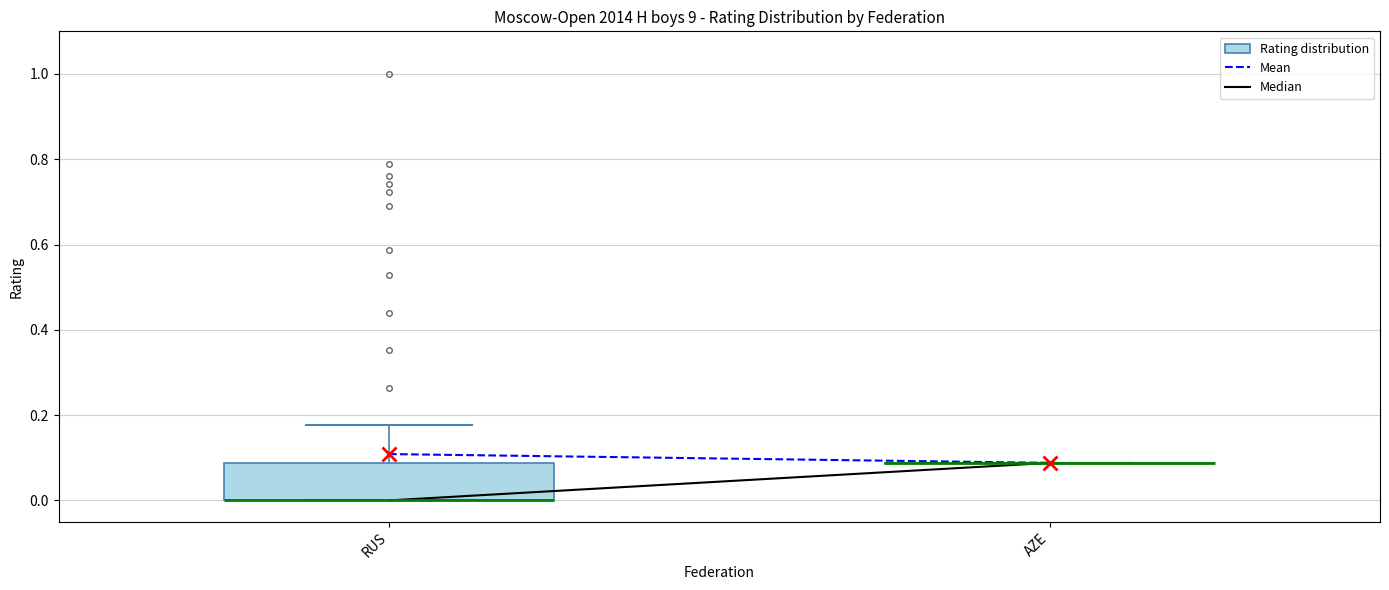

Reading left to right, read every box against the y-axis: the position of its median line, the range the box covers, and the ends of its whiskers. The values are not printed on the chart, so give them approximately, as read against the axis.

RUS: median 0.00 (drawn on the box's lower edge), box 0.00 to 0.08, whiskers 0.00 to 0.18
AZE: box collapsed to a line at 0.08, whiskers 0.08 to 0.08